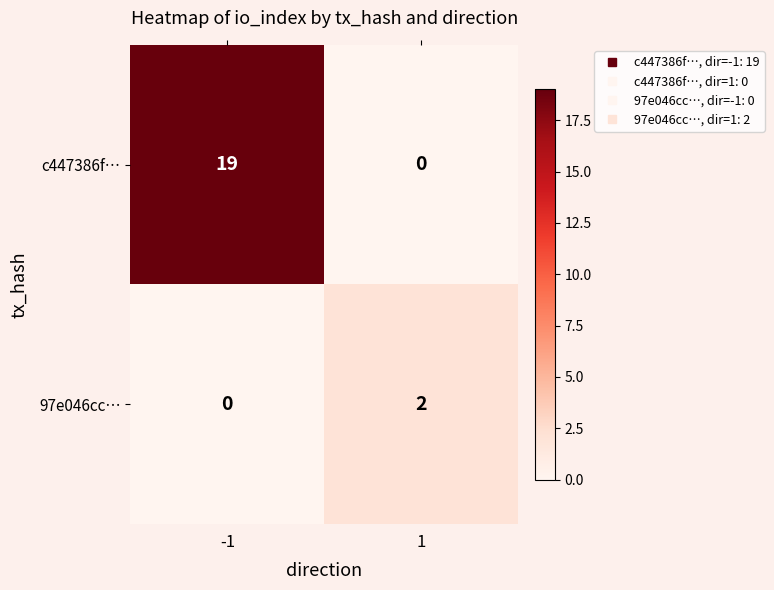

The value of 97e046cc… at -1 is 0. True or false?

True